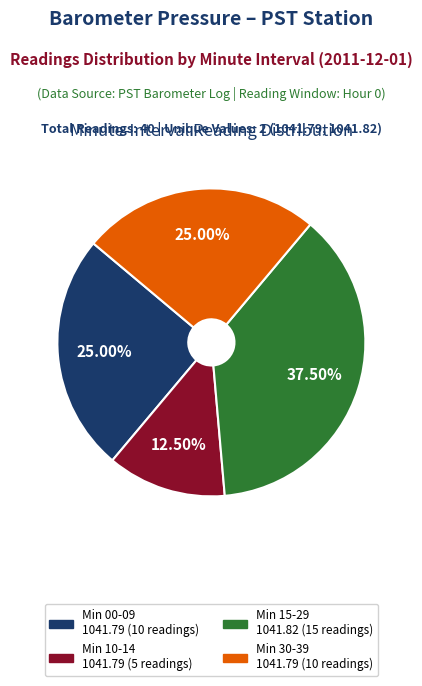

How many slices are in this pie chart?

4